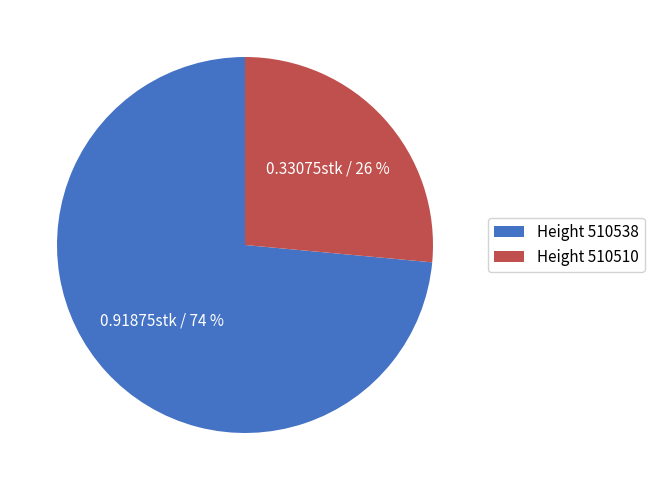

To the nearest percent, what portion does Height 510510 represent?

26%